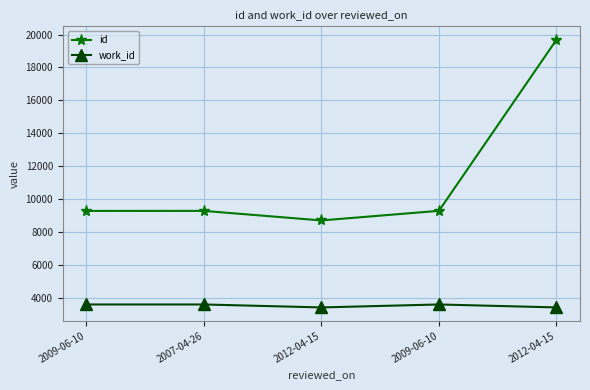

What is the difference between the work_id values at 2007-04-26 and 2012-04-15?

180